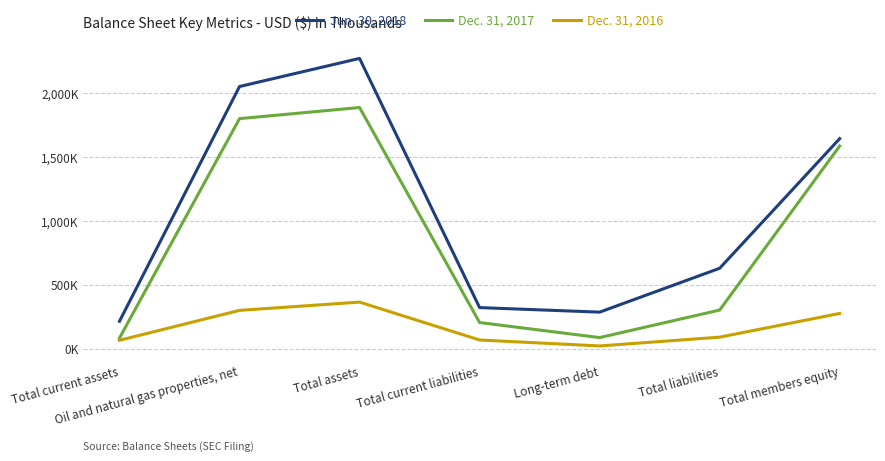

Does the chart display data point markers on the line(s)?

No